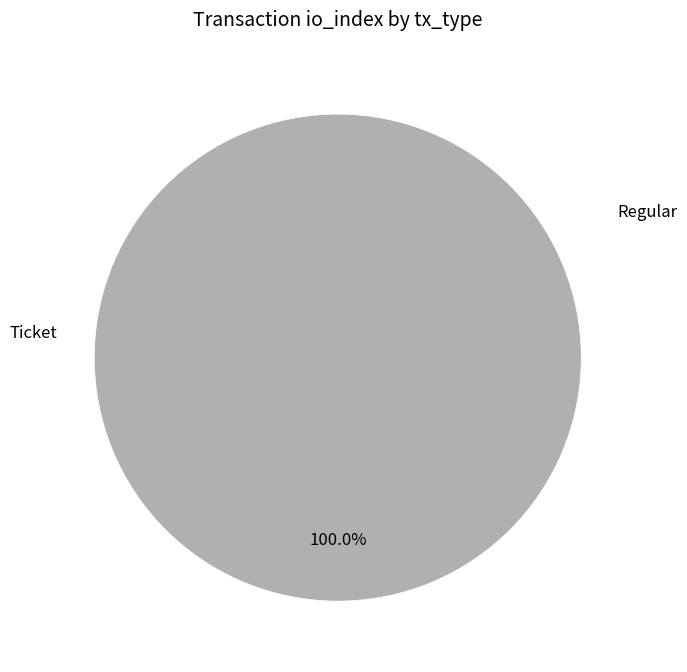

Is Ticket the majority of the pie?

No